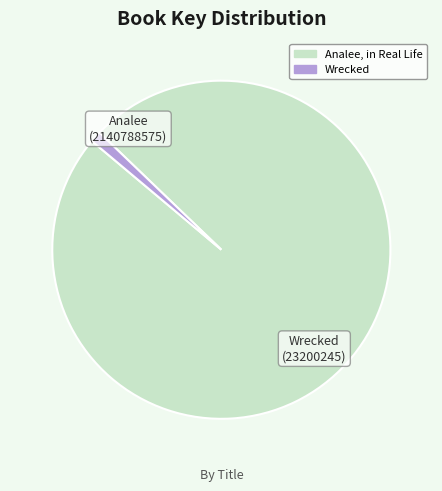

Between Wrecked and Analee, in Real Life, which is larger?

Analee, in Real Life